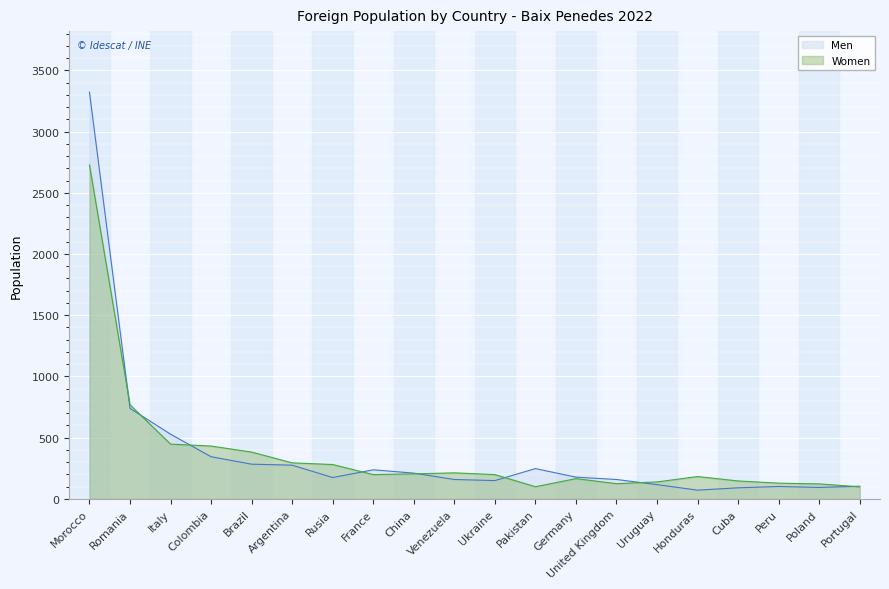

What is the difference between the maximum and minimum values in the Women series?

2629